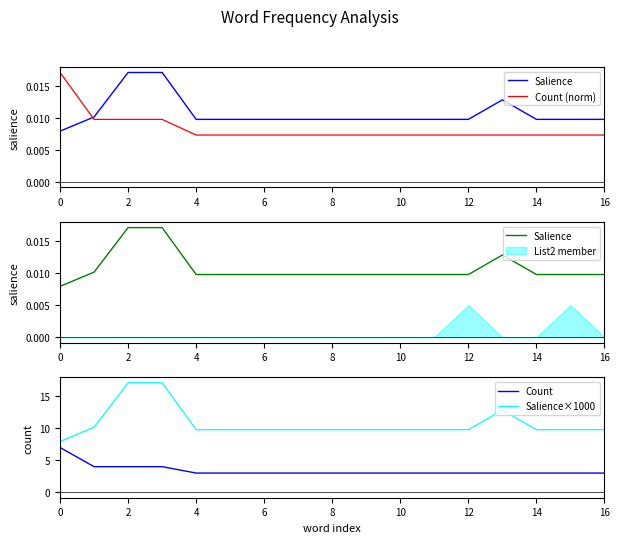

What is the total value across all series at 14?

12.8